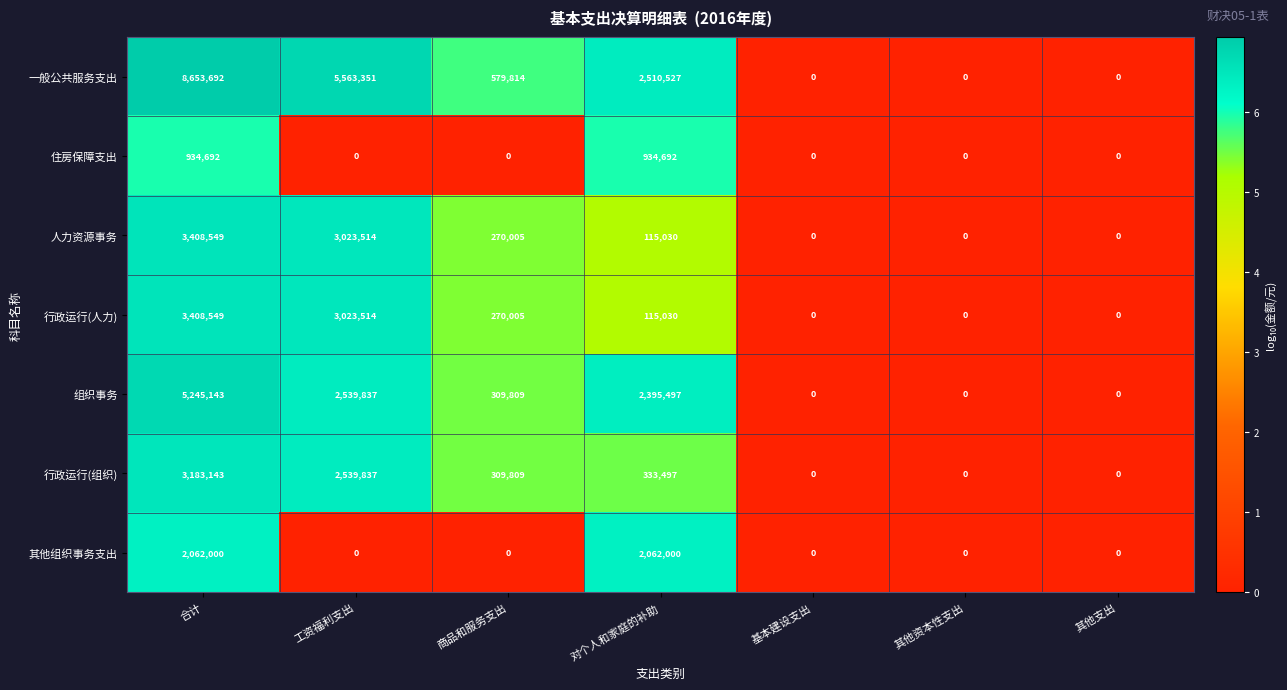

What is the average value of the 人力资源事务 series?

973871